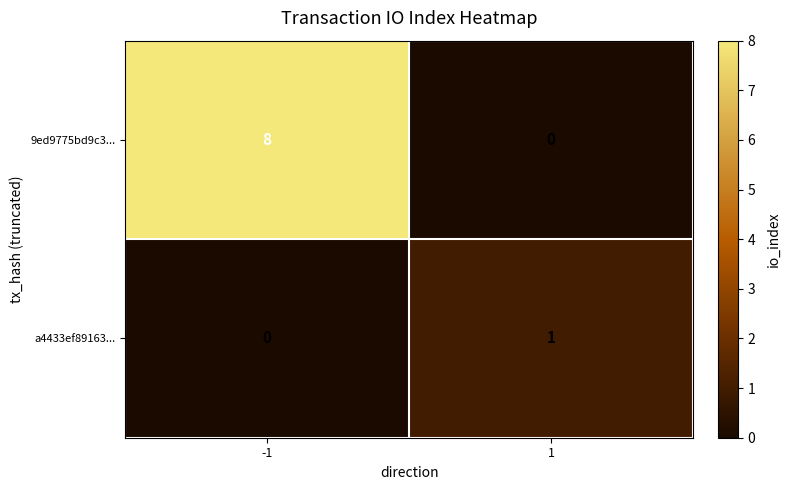

Rank the series at 1 from highest to lowest value.

a4433ef89163..., 9ed9775bd9c3...